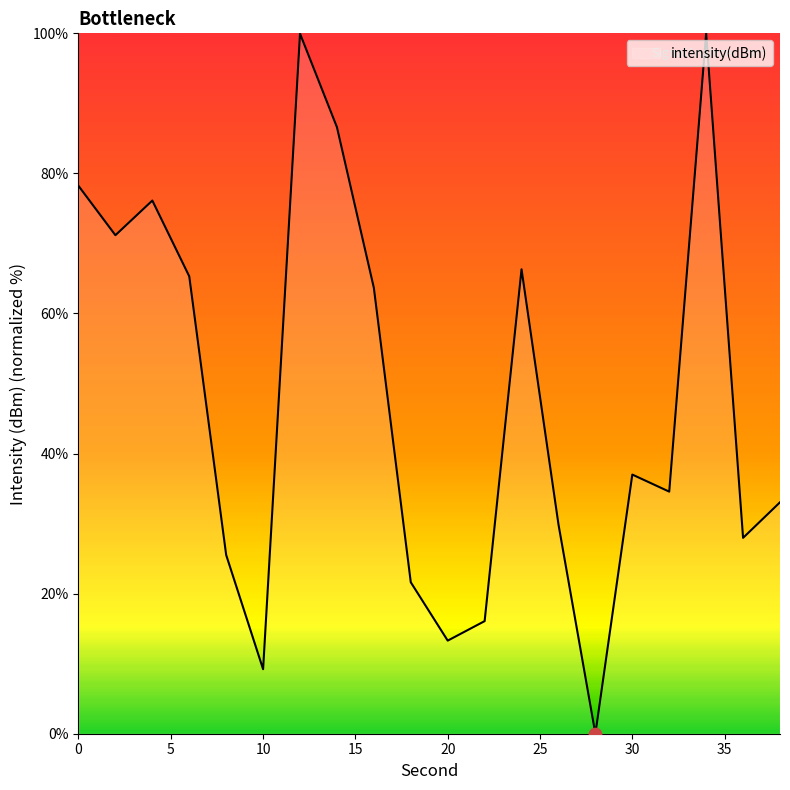

What is the greatest value displayed?

100.0